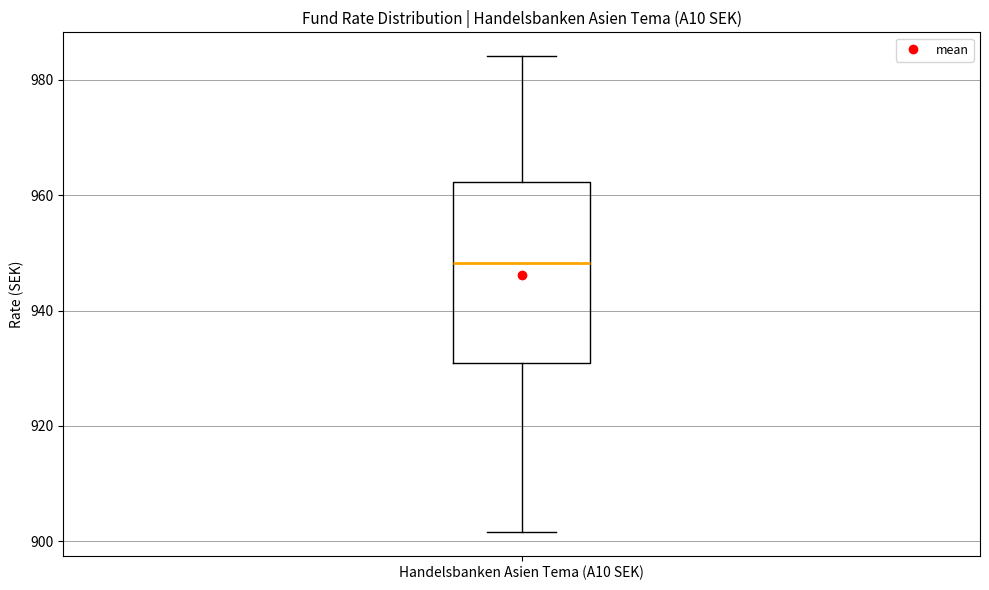

Transcribe this box plot: give where the median line is, the range the box spans, and where the two whiskers end, as read against the y-axis. The values are not printed on the chart, so give them approximately, as read against the axis.

median 948, box 930 to 962, whiskers 902 to 984